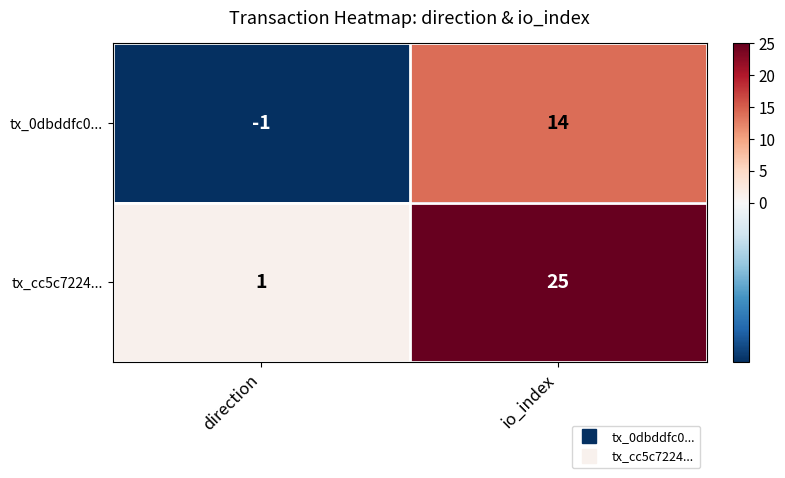

The value of tx_0dbddfc0... at direction is 0. True or false?

False